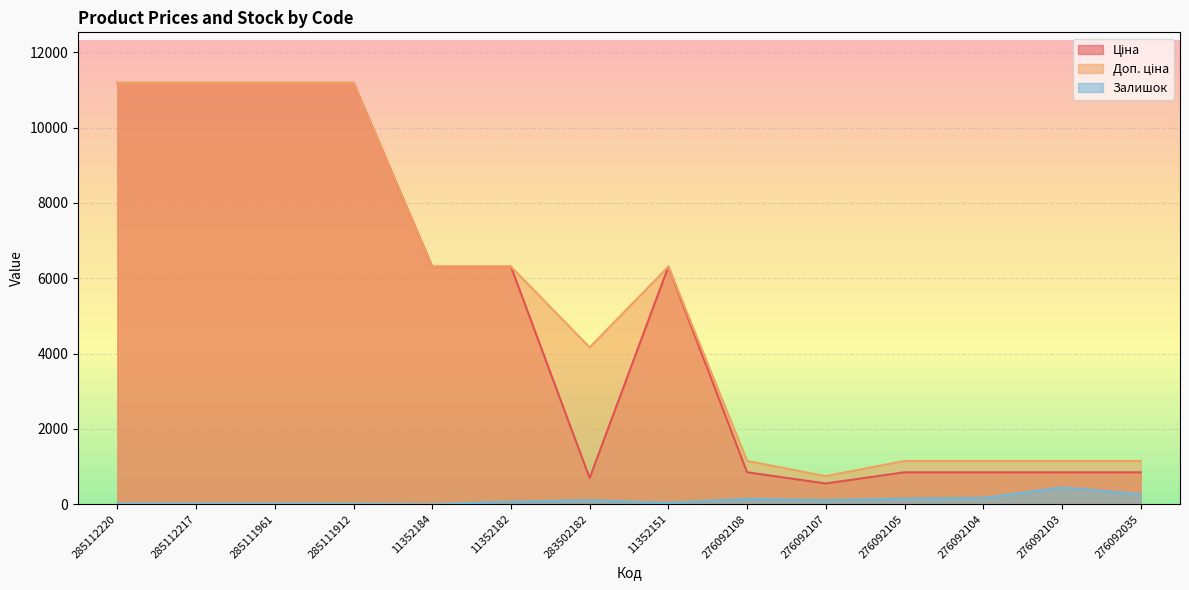

How many values in the Залишок series are below 106?

7